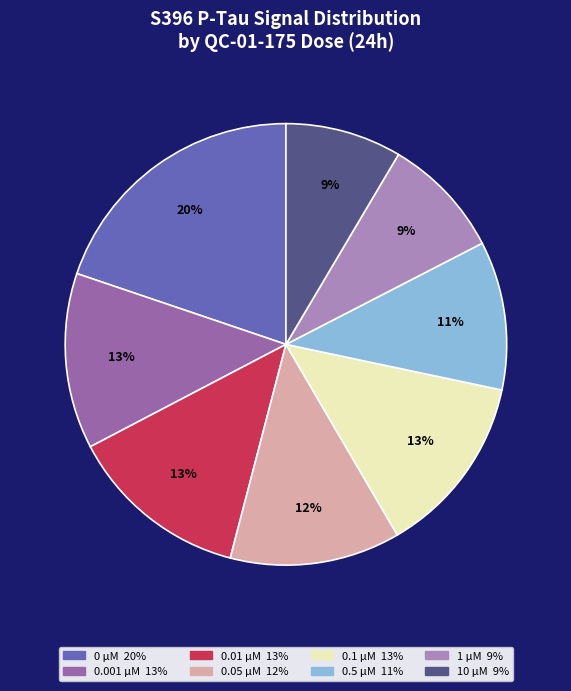

To the nearest percent, what is the average slice percentage?

12%